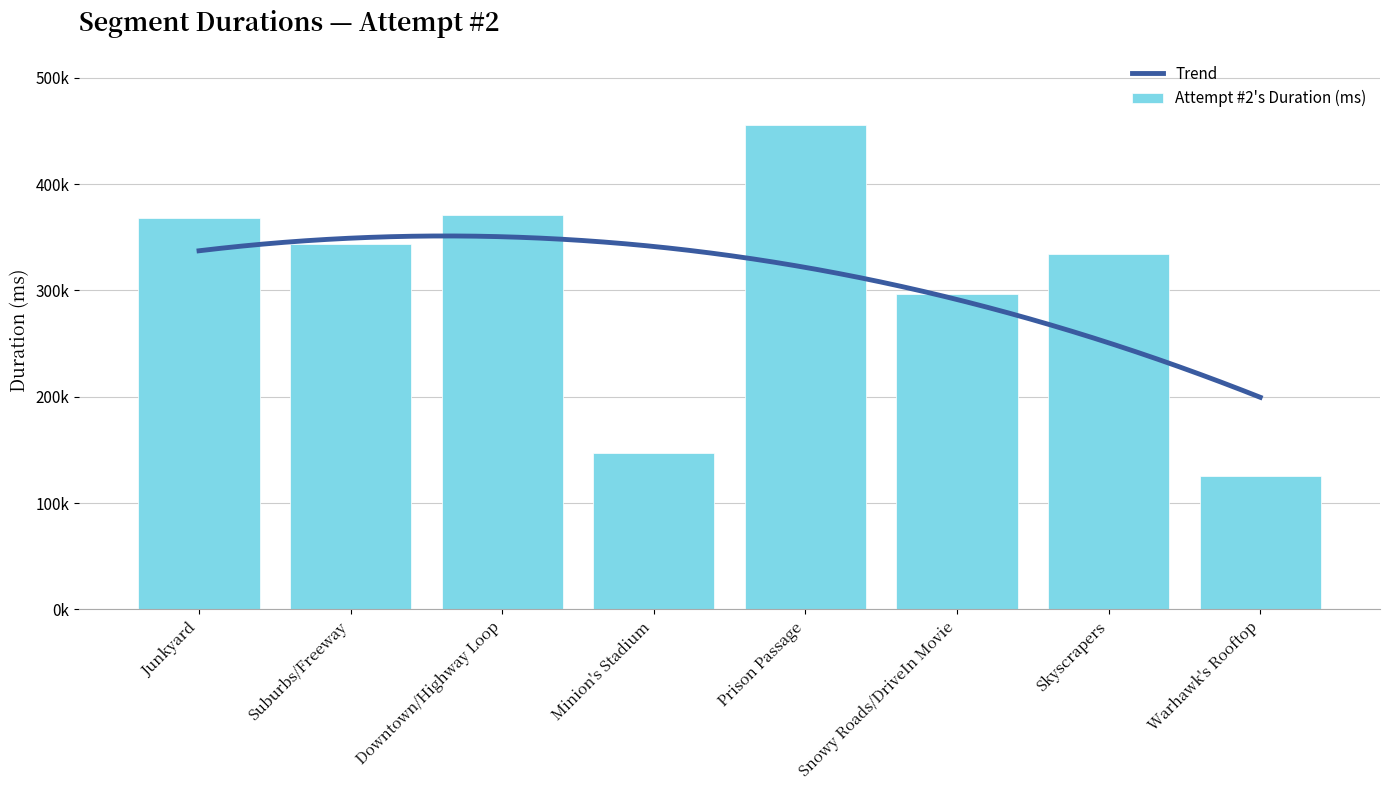

What is the greatest value displayed?

455933